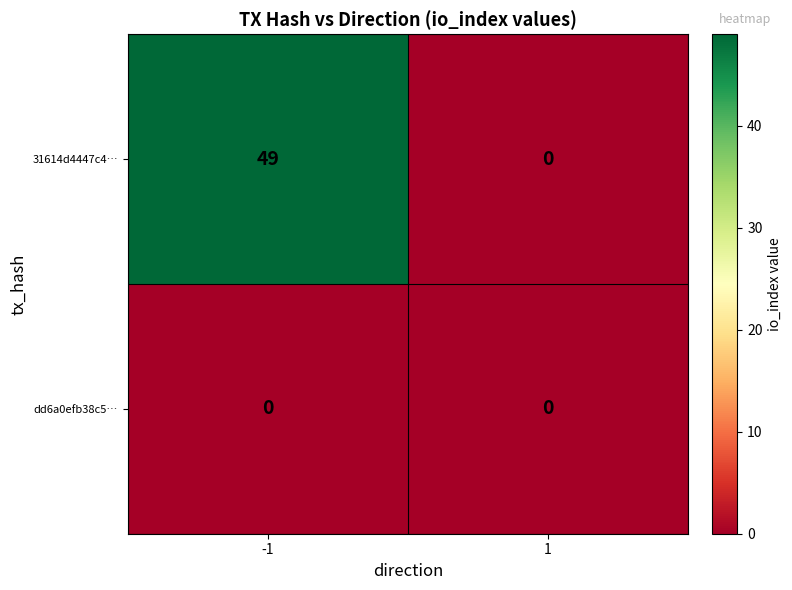

Rank the series by their average value, from lowest to highest.

dd6a0efb38c5…, 31614d4447c4…